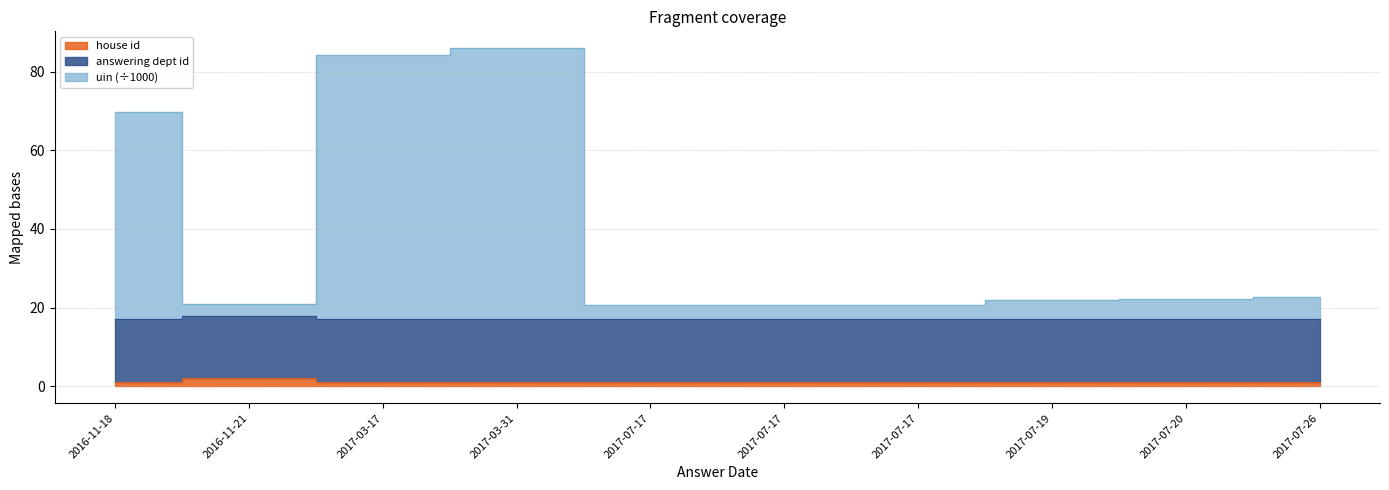

True or false: house id has a value of 1.0 at 2017-07-19.

True